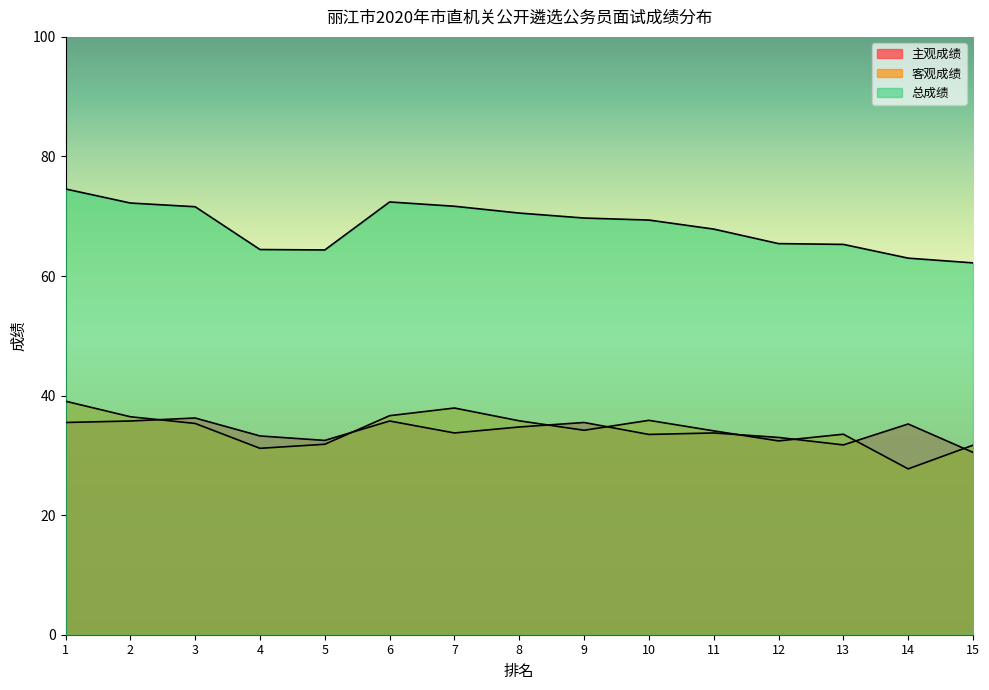

What is the sum of all 主观成绩 values?

510.8